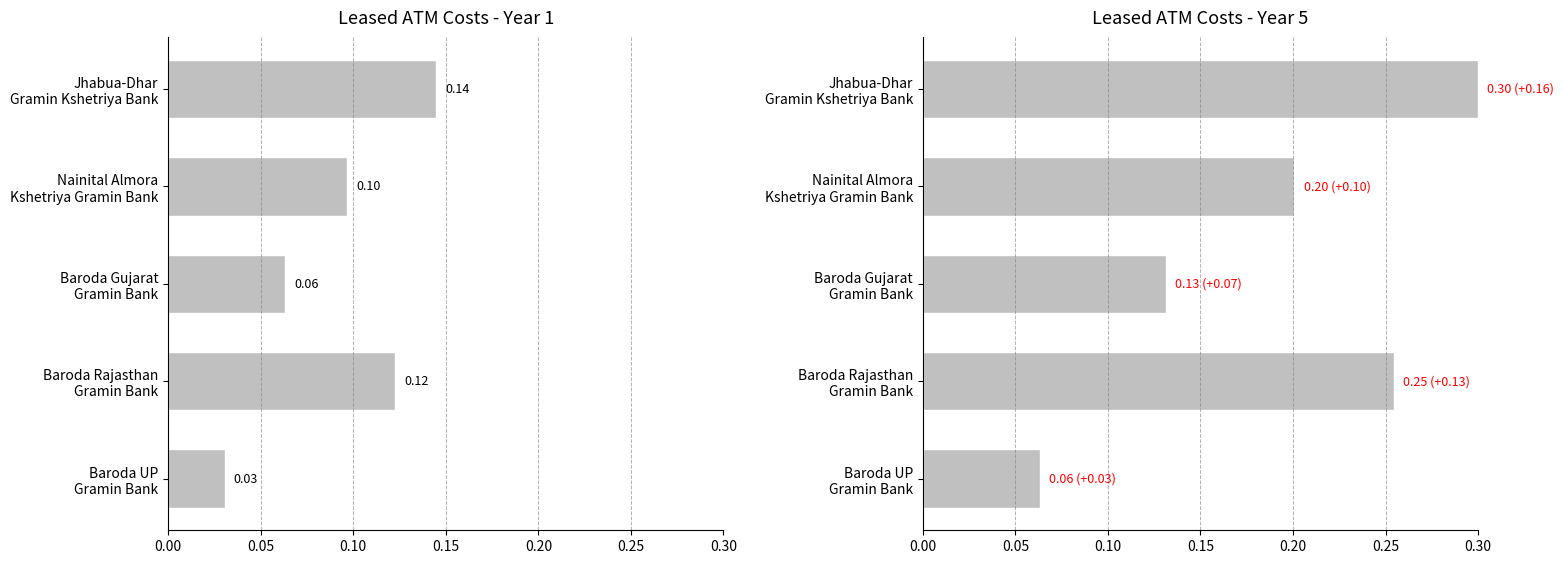

What is the value of the Year 5 bar at the 4th from the left?

0.2